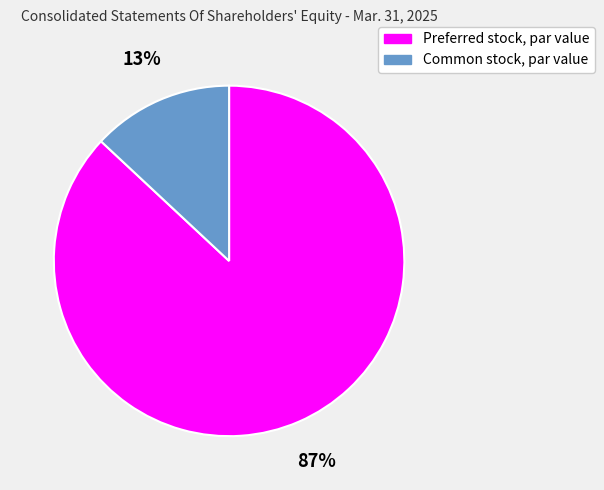

Combined, do Common stock, par value and Preferred stock, par value account for over 50%?

Yes